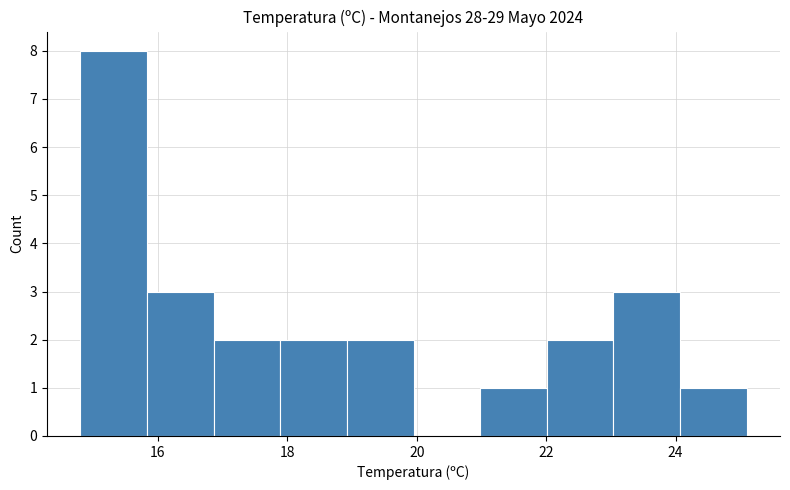

What is the height of the bar covering 16.8 to 17.8 on the x-axis? Neither the bar edges nor the heights are printed on the chart, so give them approximately, as read against the axes.

2